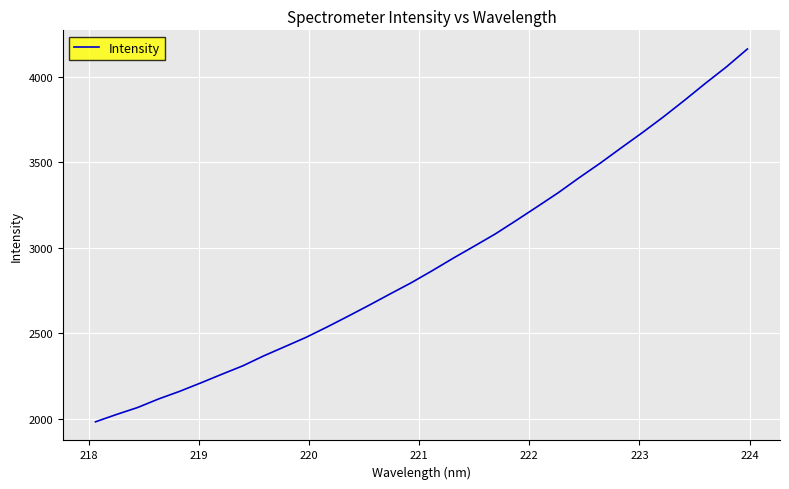

What is the maximum value shown in the chart?

4161.4